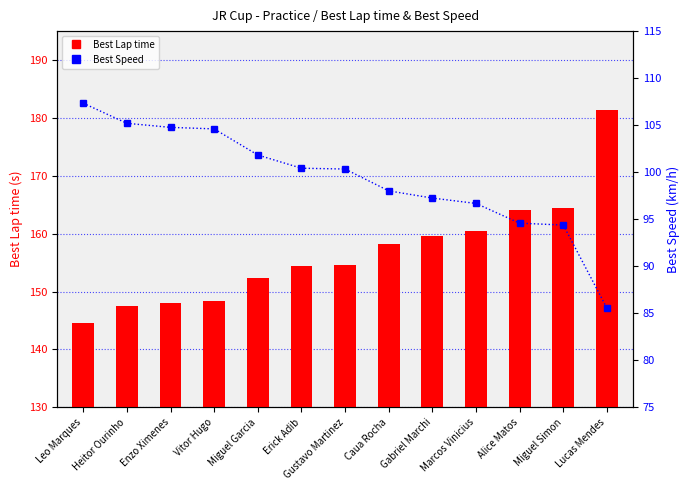

Reading left to right, transcribe all the data shown in this chart.

Best Lap time: Leo Marques=144.5	Heitor Ourinho=147.5	Enzo Ximenes=148.1	Vitor Hugo=148.3	Miguel Garcia=152.3	Erick Adib=154.5	Gustavo Martinez=154.6	Caua Rocha=158.3	Gabriel Marchi=159.5	Marcos Vinicius=160.5	Alice Matos=164.0	Miguel Simon=164.4	Lucas Mendes=181.3
Best Speed: Leo Marques=107.3	Heitor Ourinho=105.2	Enzo Ximenes=104.8	Vitor Hugo=104.6	Miguel Garcia=101.8	Erick Adib=100.4	Gustavo Martinez=100.3	Caua Rocha=98.0	Gabriel Marchi=97.2	Marcos Vinicius=96.7	Alice Matos=94.6	Miguel Simon=94.4	Lucas Mendes=85.5